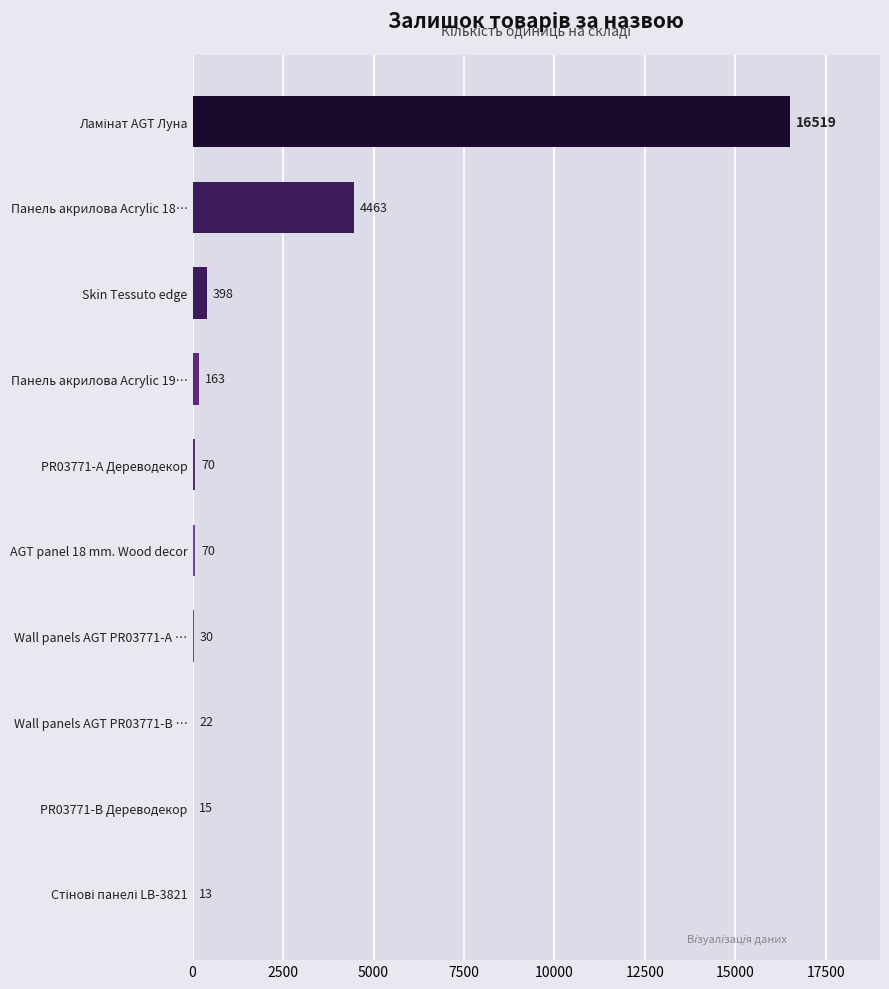

Approximately how many times larger is the value at Панель акрилова Acrylic 19… compared to AGT panel 18 mm. Wood decor?

2.3